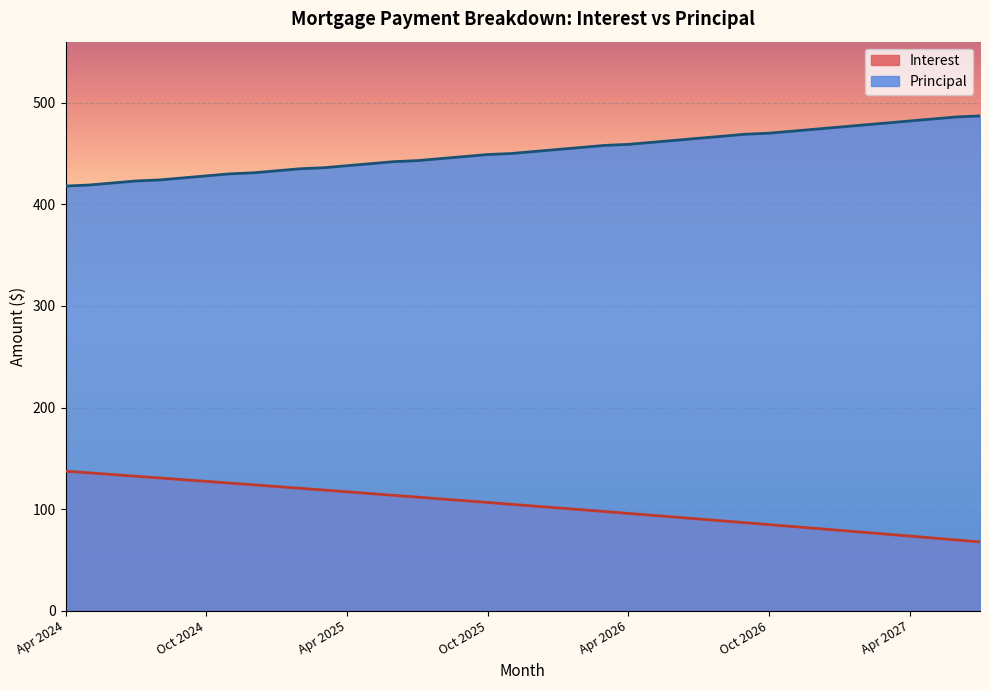

Which series has the largest range (max minus min)?

Interest